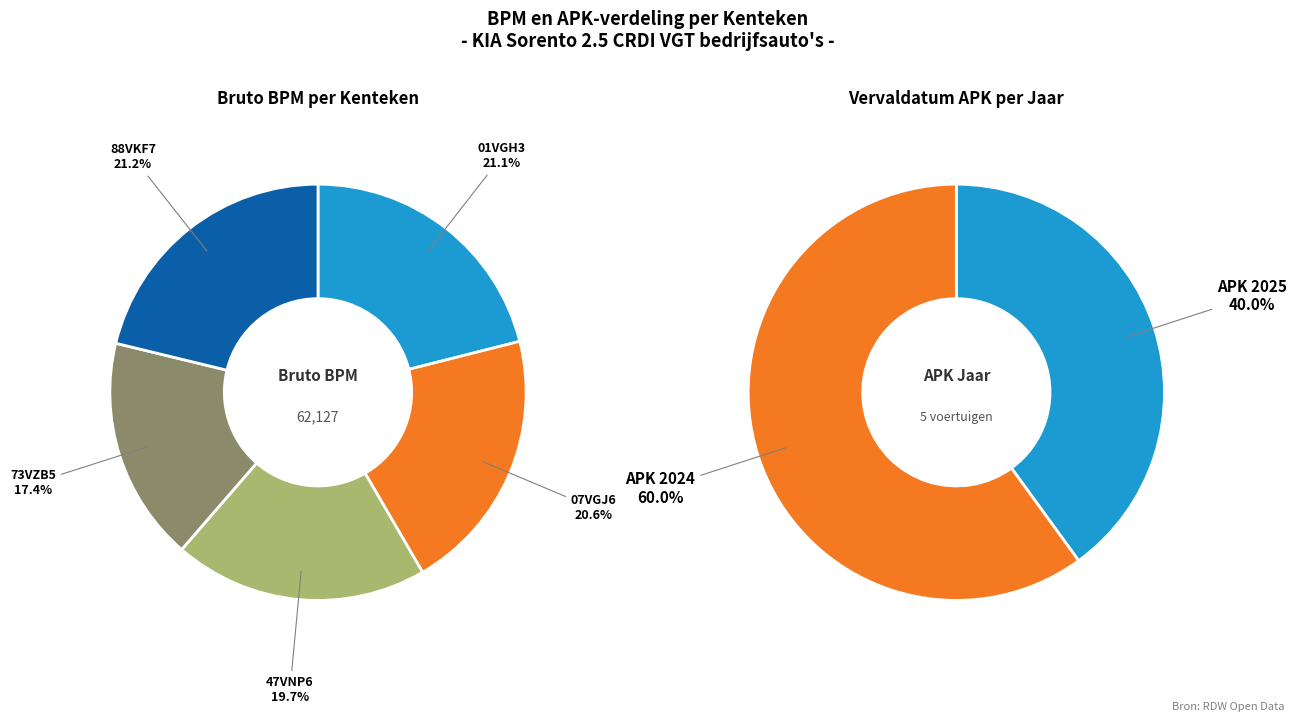

What percentage is NOT represented by 88VKF7?

78.8%